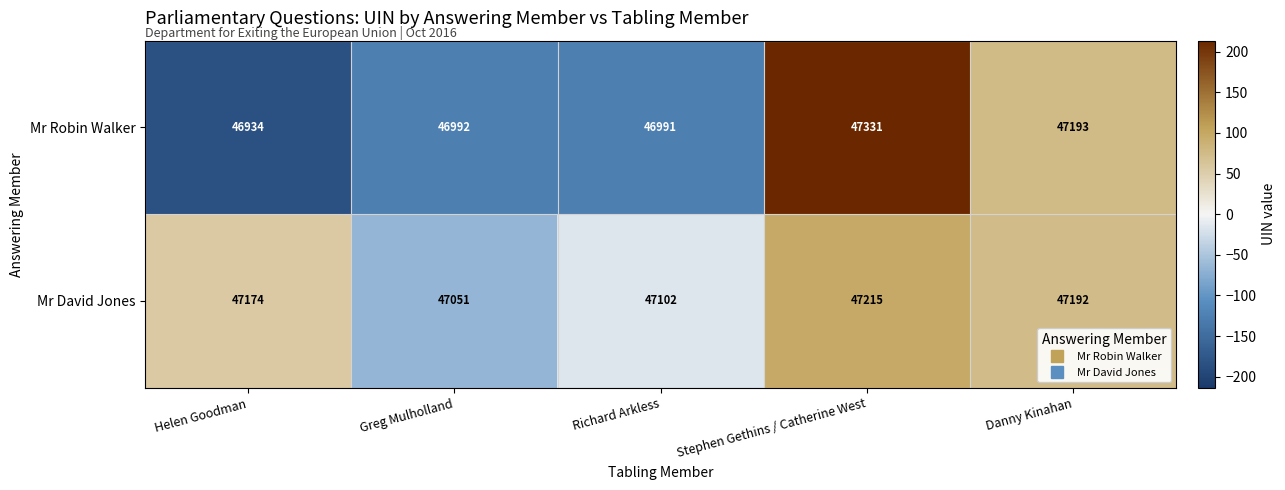

Is it true that Mr David Jones equals 12078 at Greg Mulholland?

False